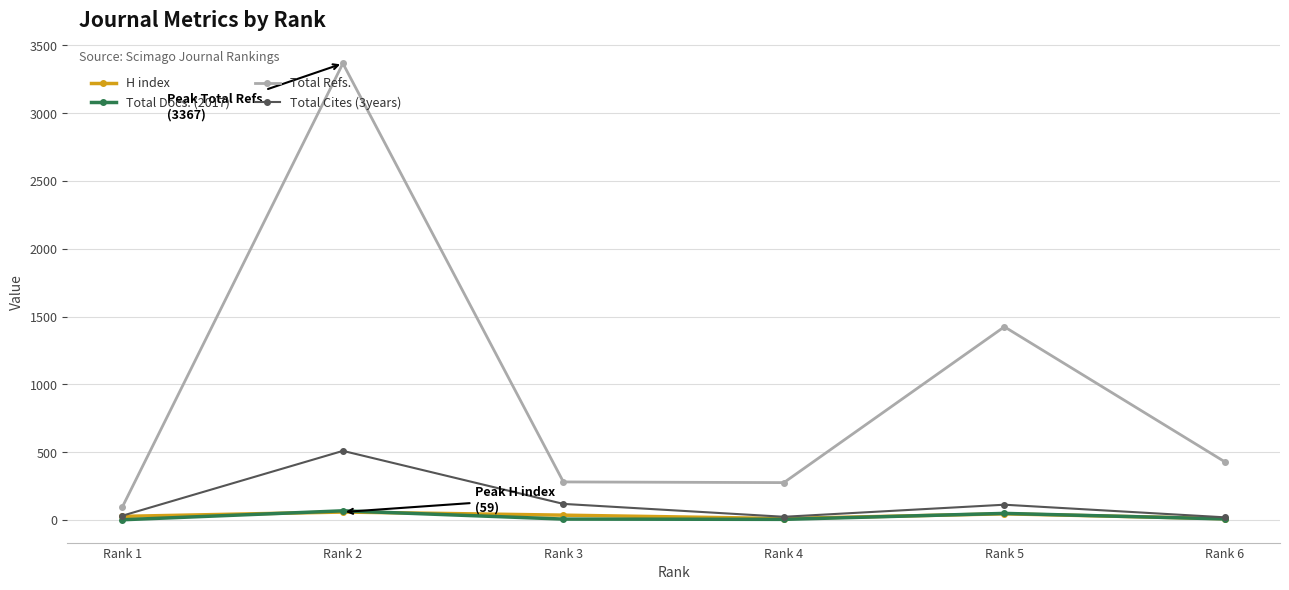

Which series has the largest total across all categories?

Total Refs.